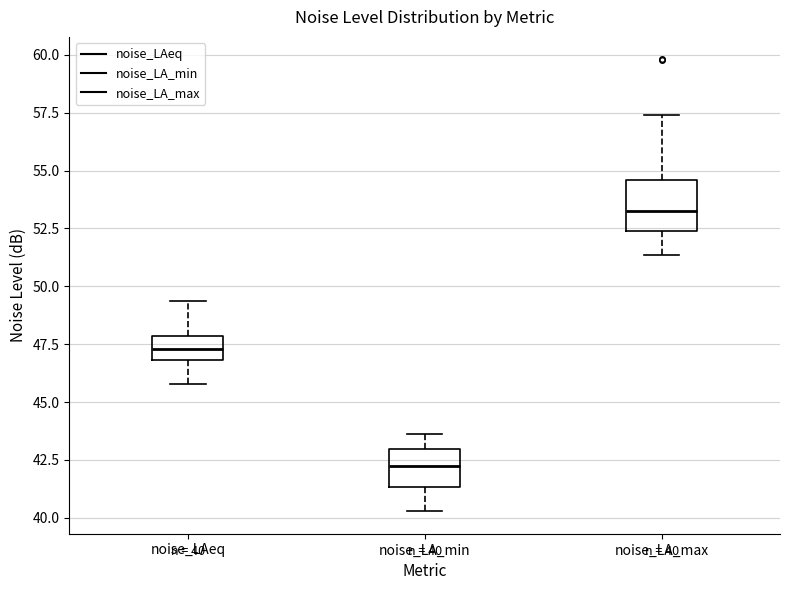

Comparing the boxes themselves (not the whiskers), which one is the tallest?

noise_LA_max